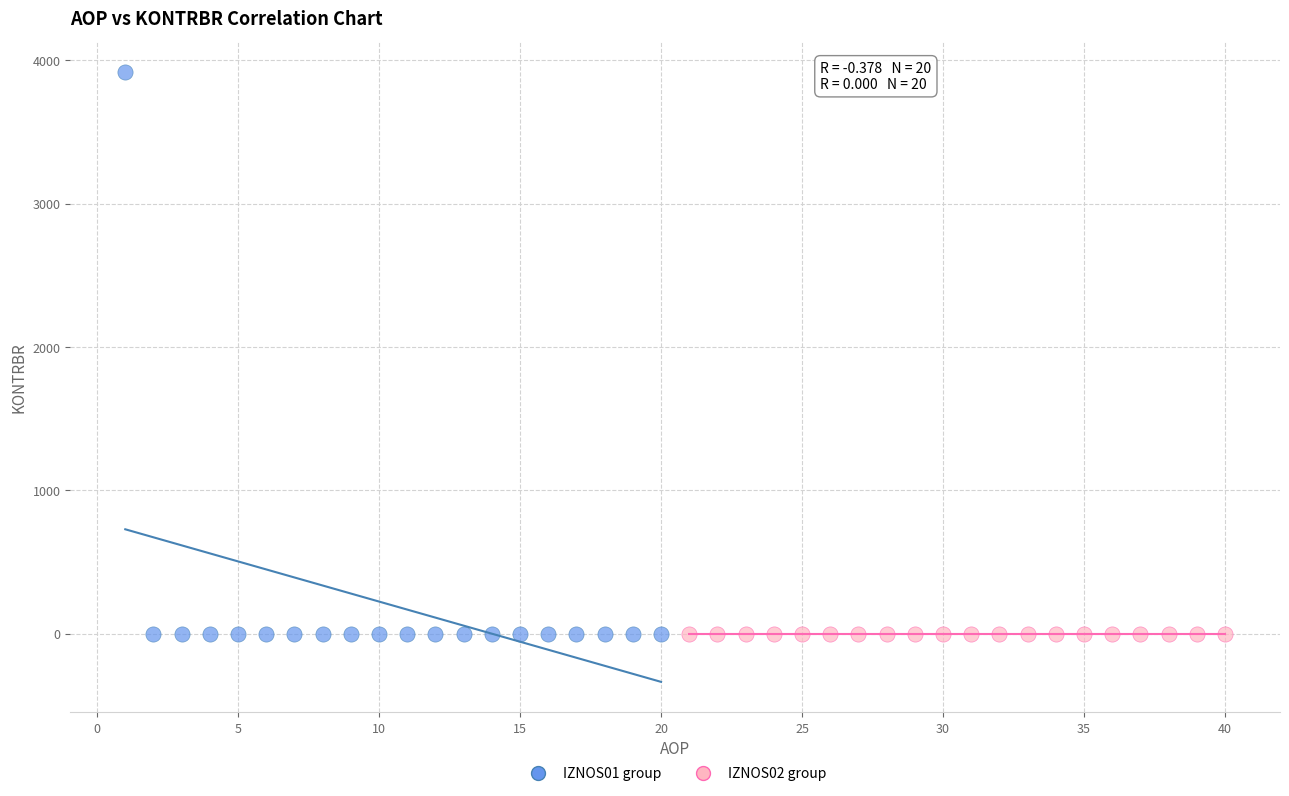

Which series contains the highest Y value?

IZNOS01 group